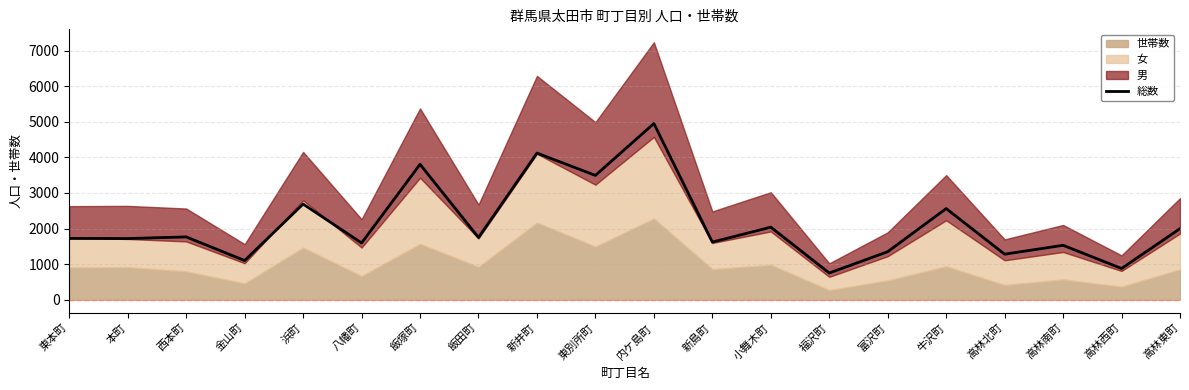

What is the ratio of the value at 西本町 to the value at 富沢町?

1.3